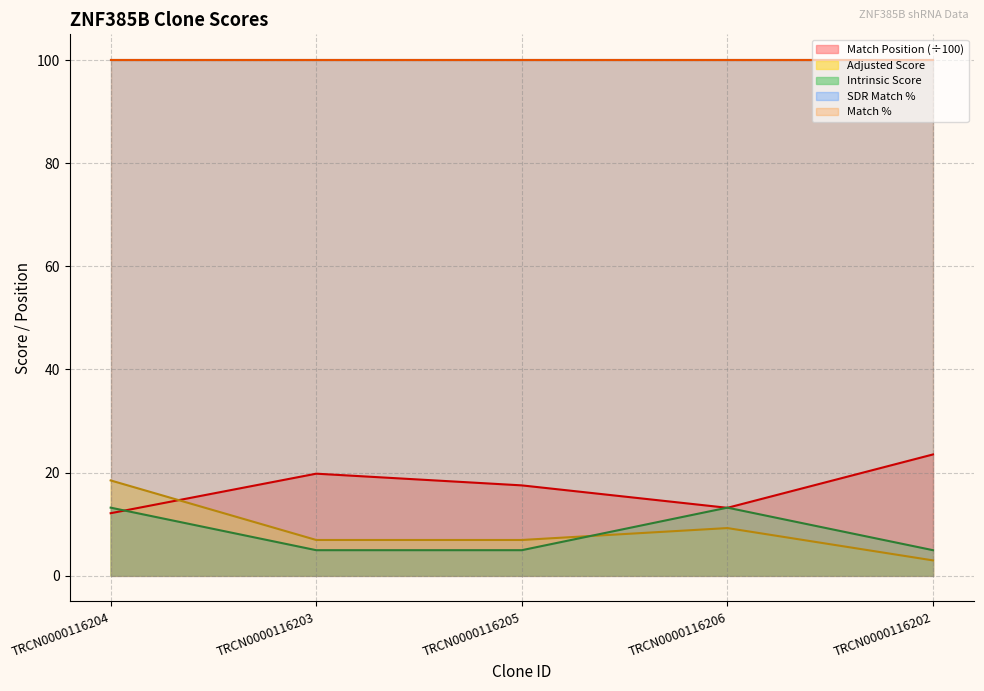

At how many categories does at least one series exceed 12?

5